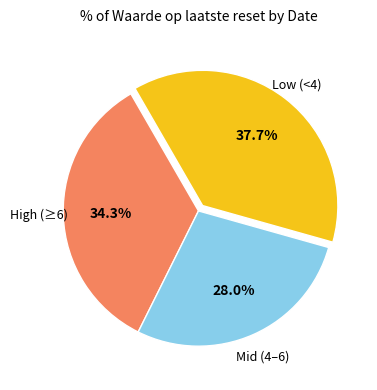

Is there any slice that represents more than half of the pie?

No